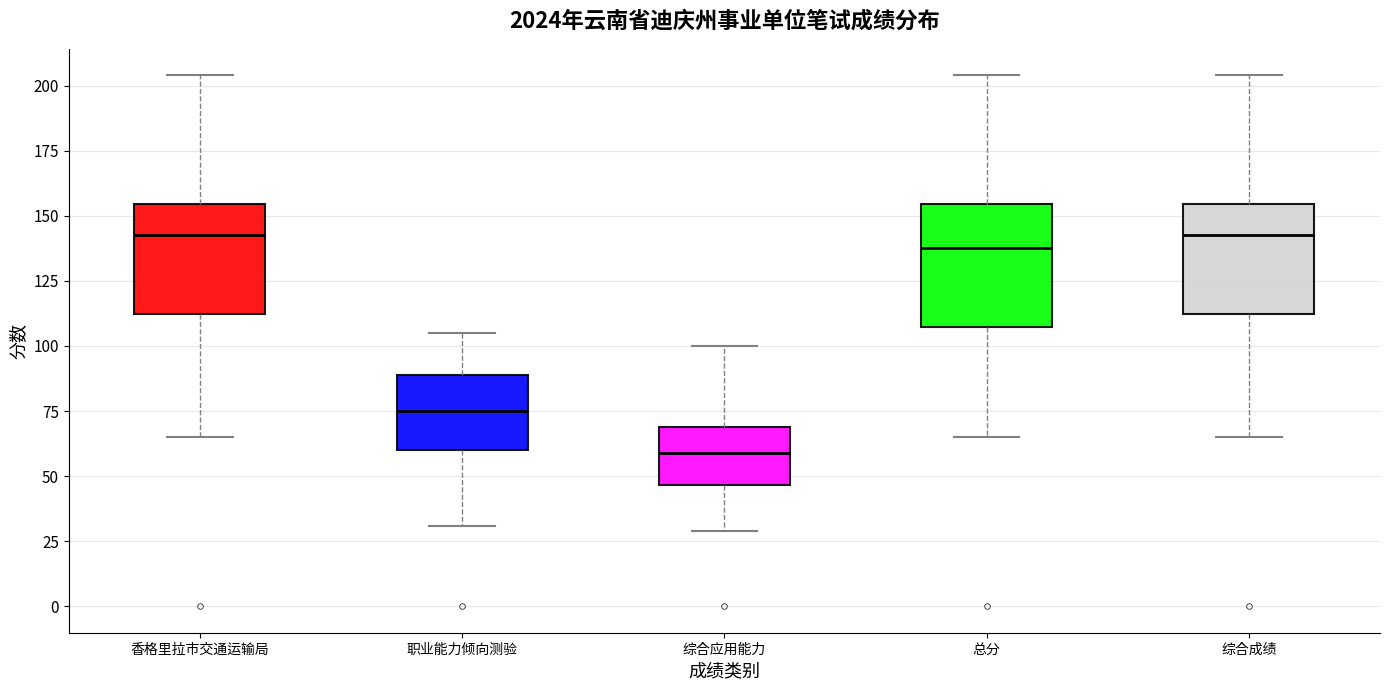

Reading left to right, read every box against the y-axis: the position of its median line, the range the box covers, and the ends of its whiskers. The values are not printed on the chart, so give them approximately, as read against the axis.

香格里拉市交通运输局: median 145, box 110 to 155, whiskers 65 to 205
职业能力倾向测验: median 75, box 60 to 90, whiskers 30 to 105
综合应用能力: median 60, box 45 to 70, whiskers 30 to 100
总分: median 140, box 105 to 155, whiskers 65 to 205
综合成绩: median 145, box 110 to 155, whiskers 65 to 205